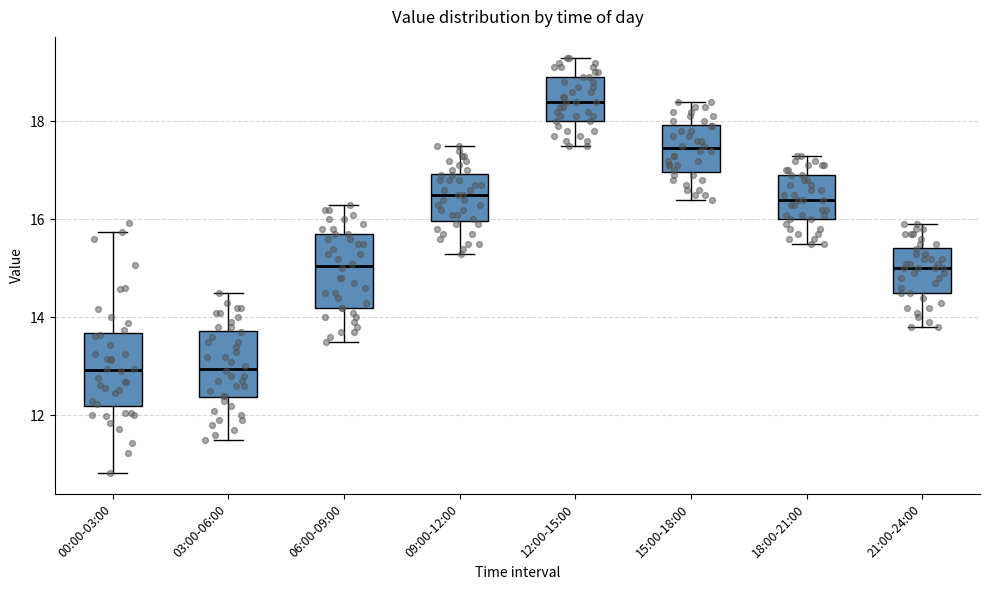

Reading left to right, read every box against the y-axis: the position of its median line, the range the box covers, and the ends of its whiskers. The values are not printed on the chart, so give them approximately, as read against the axis.

00:00-03:00: median 13.0, box 12.2 to 13.6, whiskers 10.8 to 15.8
03:00-06:00: median 13.0, box 12.4 to 13.8, whiskers 11.6 to 14.6
06:00-09:00: median 15.0, box 14.2 to 15.8, whiskers 13.6 to 16.4
09:00-12:00: median 16.6, box 16.0 to 17.0, whiskers 15.4 to 17.6
12:00-15:00: median 18.4, box 18.0 to 19.0, whiskers 17.6 to 19.4
15:00-18:00: median 17.4, box 17.0 to 18.0, whiskers 16.4 to 18.4
18:00-21:00: median 16.4, box 16.0 to 17.0, whiskers 15.6 to 17.4
21:00-24:00: median 15.0, box 14.6 to 15.4, whiskers 13.8 to 16.0